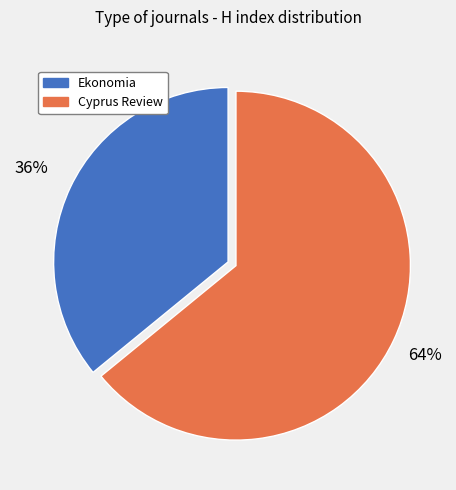

How many segments does this pie chart have?

2